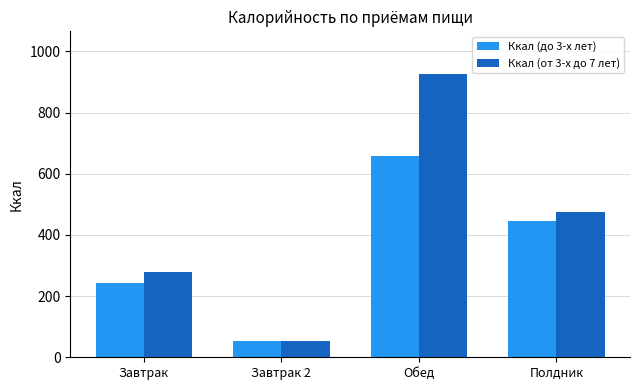

At which label is Ккал (от 3-х до 7 лет) closest to 489?

Полдник